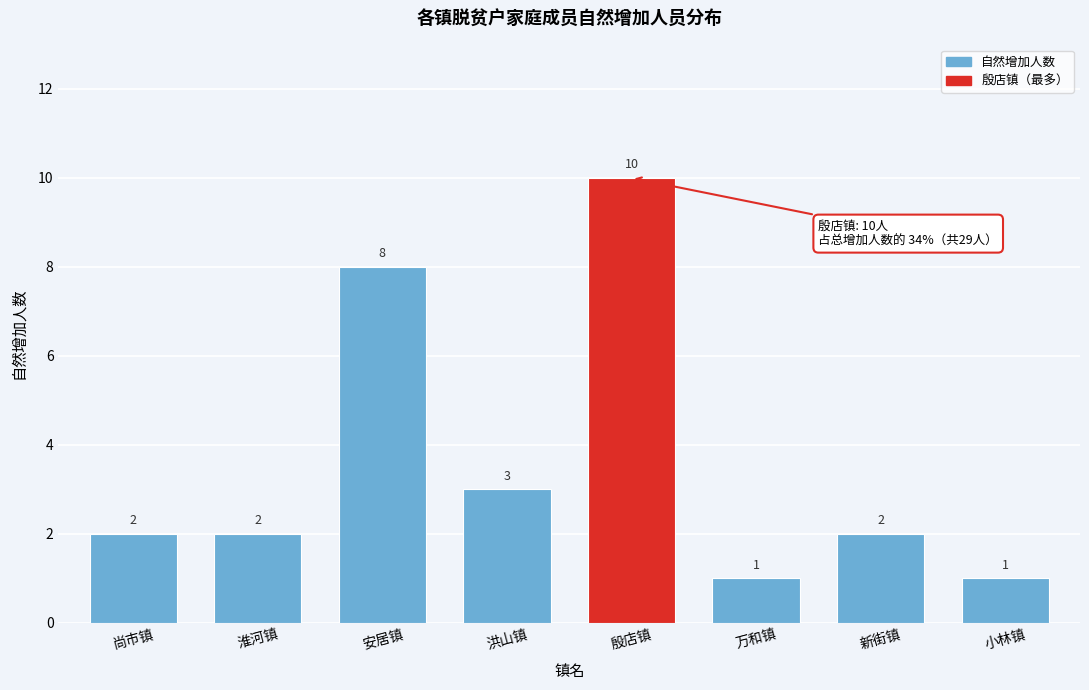

Reading left to right, what are all the values shown in this chart?

尚市镇=2	淮河镇=2	安居镇=8	洪山镇=3	殷店镇=10	万和镇=1	新街镇=2	小林镇=1